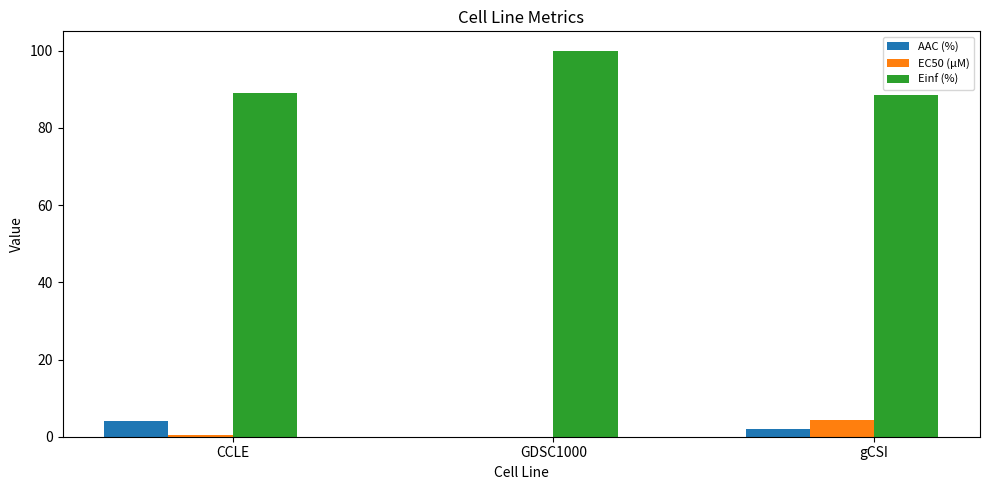

Are the bars grouped side by side (vs. stacked)?

Yes